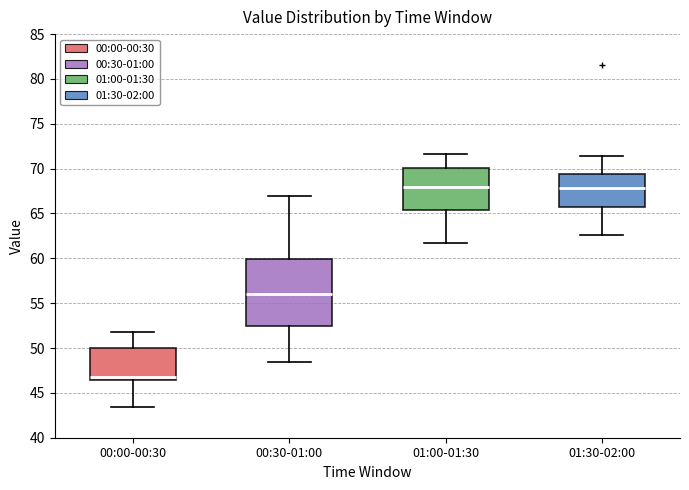

Where does the median line of the box for 00:30-01:00 sit on the y-axis? The values are not printed on the chart, so give them approximately, as read against the axis.

56.0